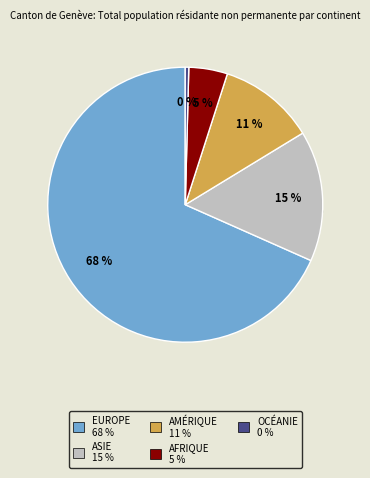

Approximately how many times larger is the value at Afrique compared to Europe?

0.1